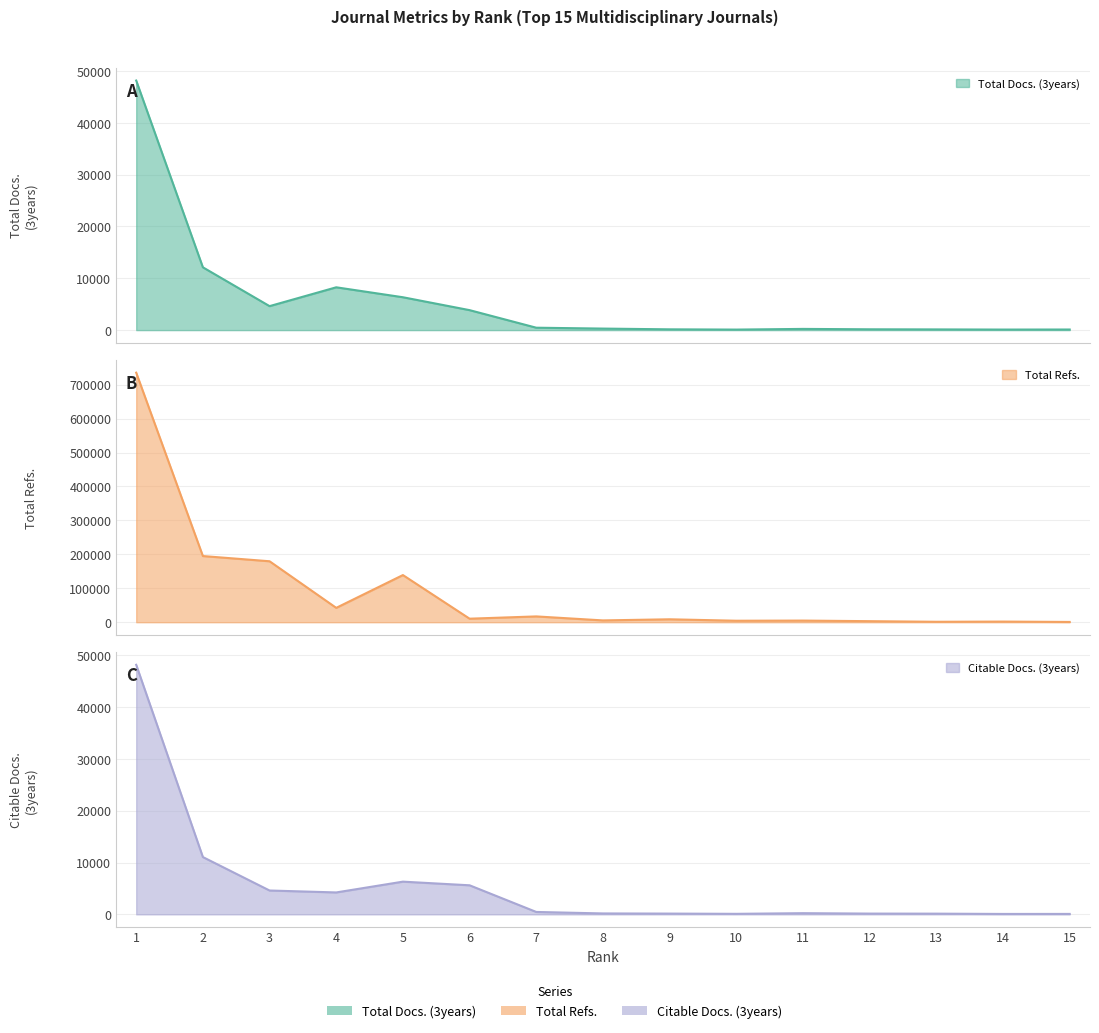

Which series has the largest range (max minus min)?

Total Refs.